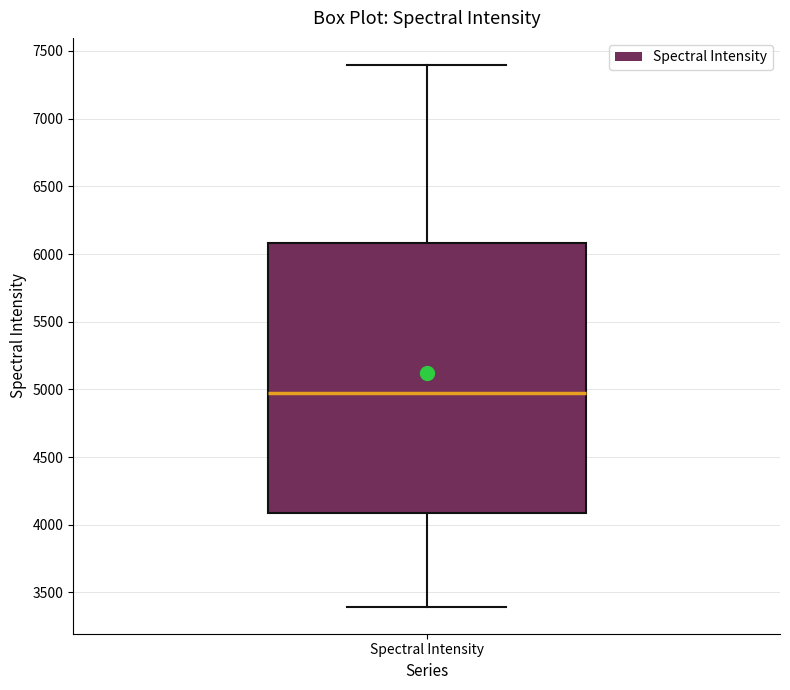

Read this box plot against the y-axis: the position of the median line, the range covered by the box, and the ends of both whiskers. The values are not printed on the chart, so give them approximately, as read against the axis.

median 4950, box 4100 to 6100, whiskers 3400 to 7400